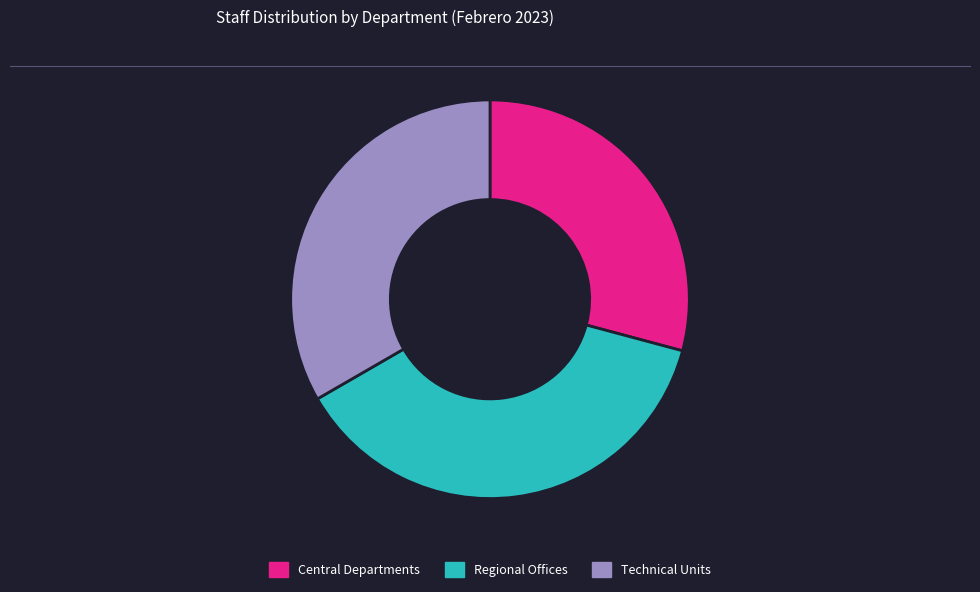

How many slices are in this pie chart?

3